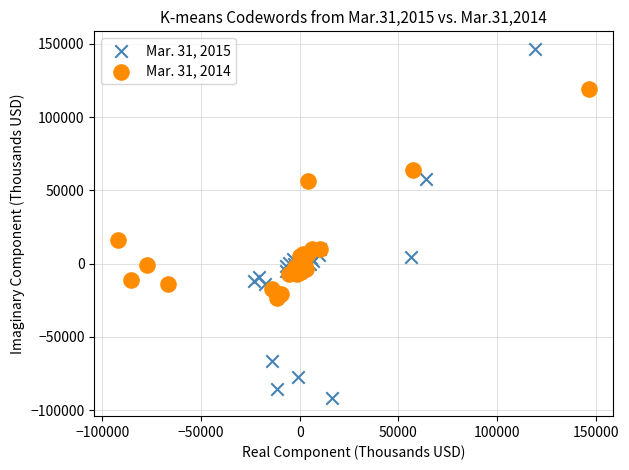

Which series contains the lowest Y value?

Mar. 31, 2015